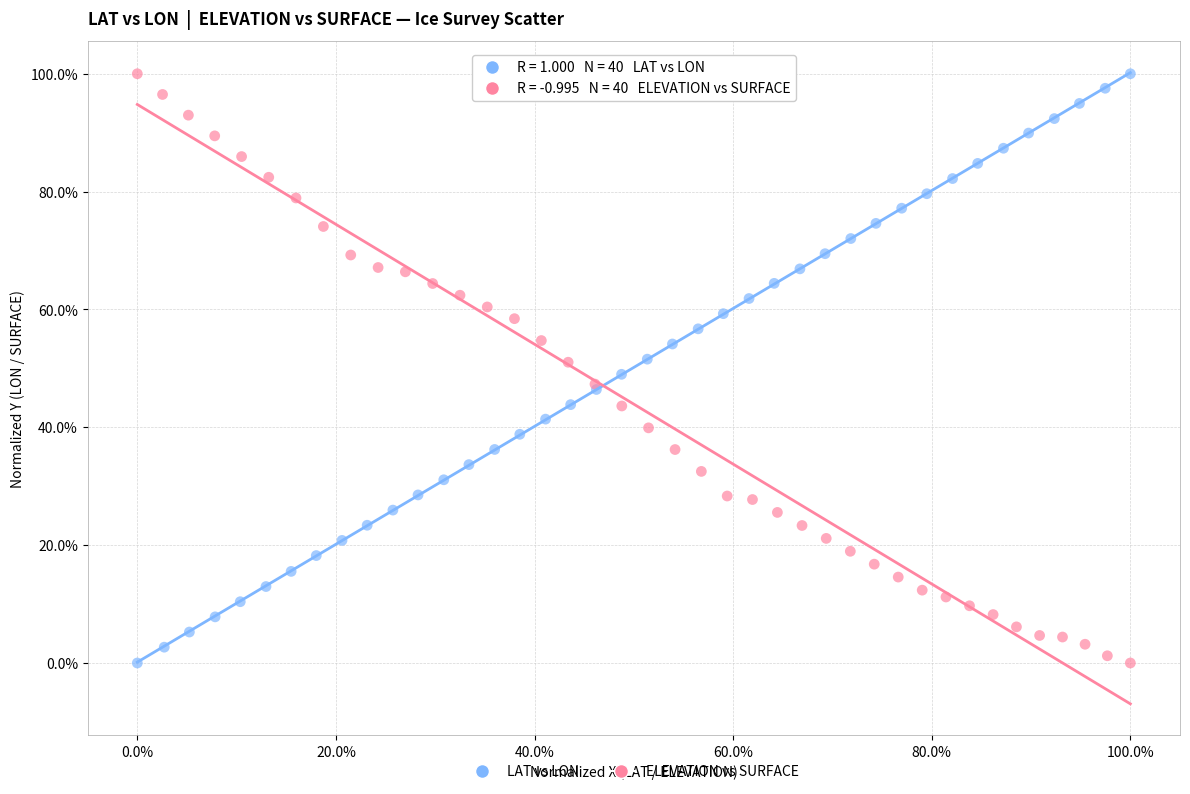

What are all the series names shown in the legend?

LAT vs LON, ELEVATION vs SURFACE